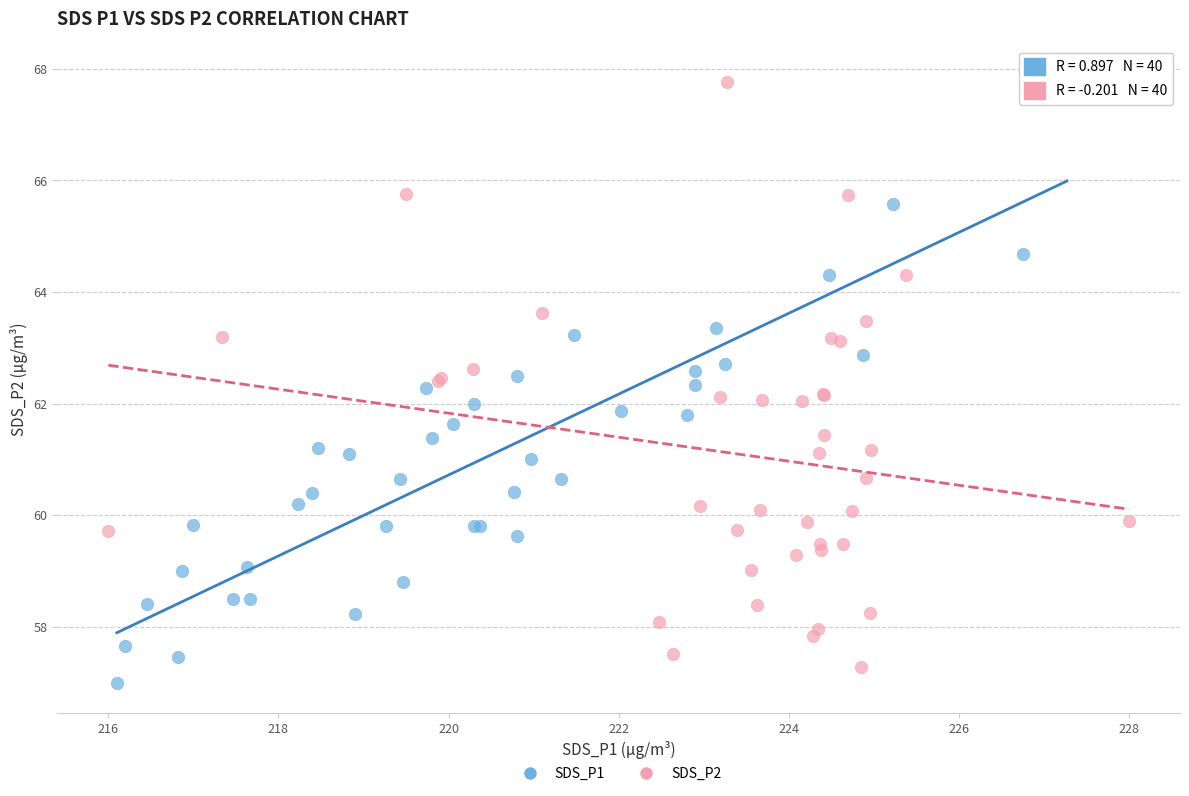

What are all the series names shown in the legend?

SDS_P1, SDS_P2